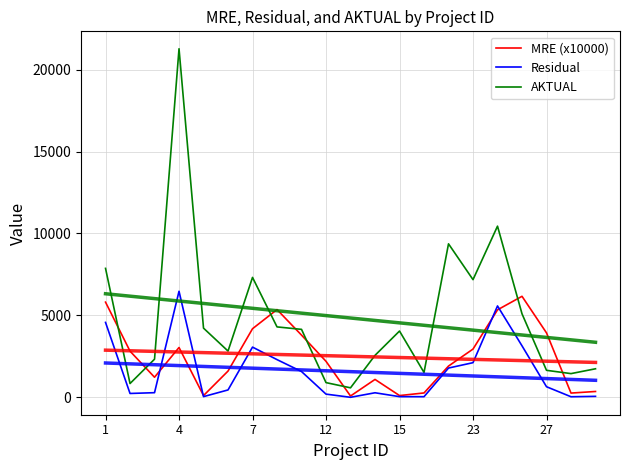

What is the label of the 5th point from the left?

15